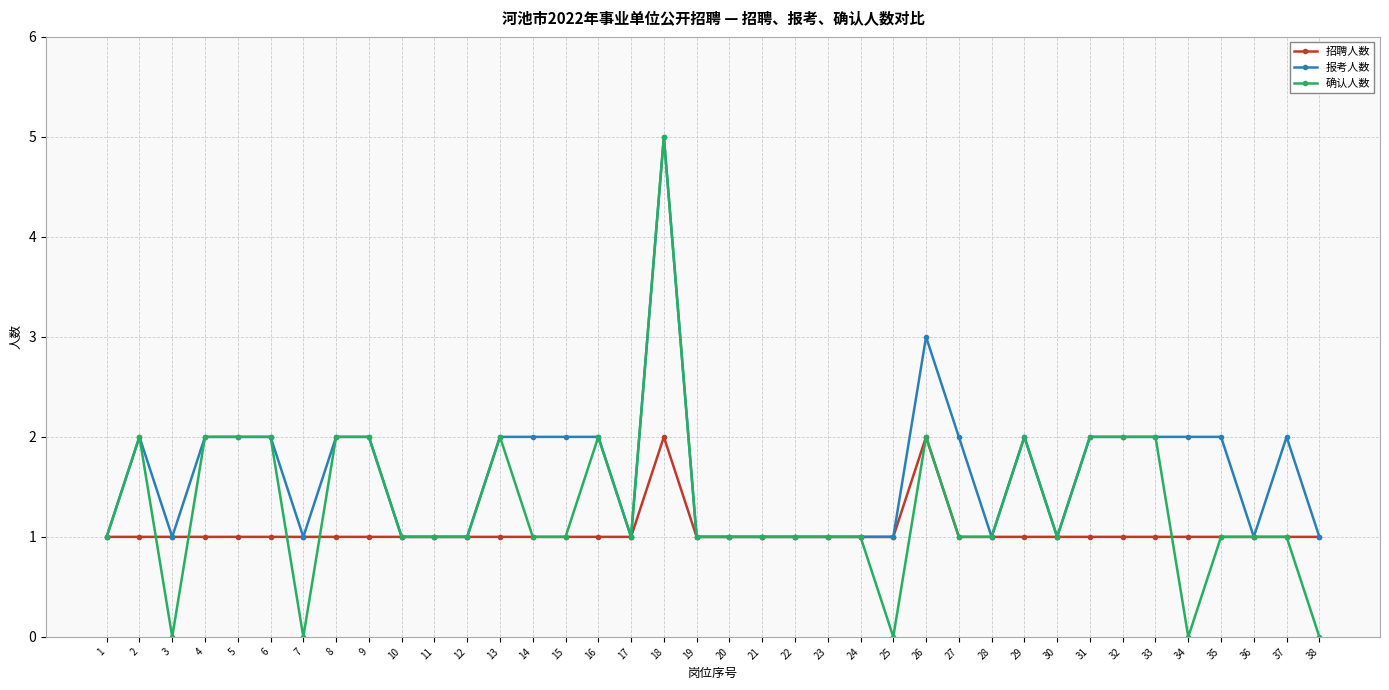

Which series changed the most between 14 and 23?

报考人数